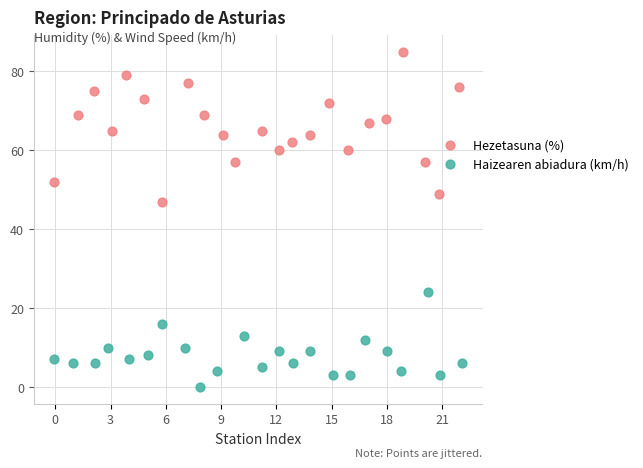

Which series contains the lowest Y value?

Haizearen abiadura (km/h)